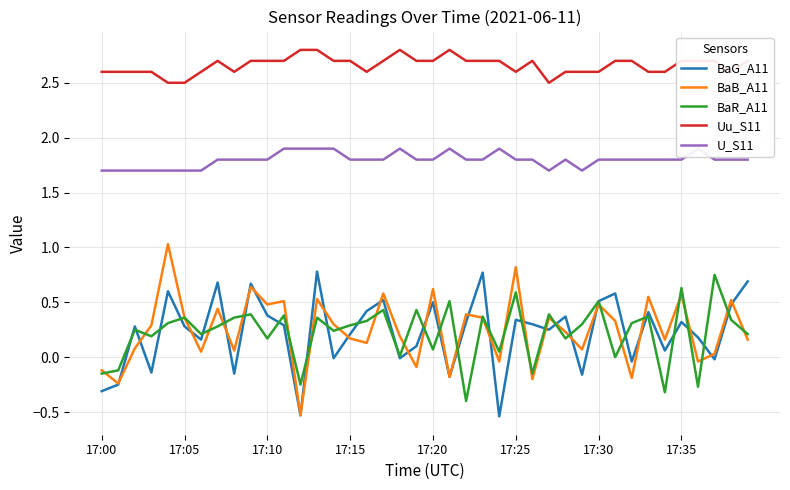

How many values in the BaG_A11 series exceed 0?

28